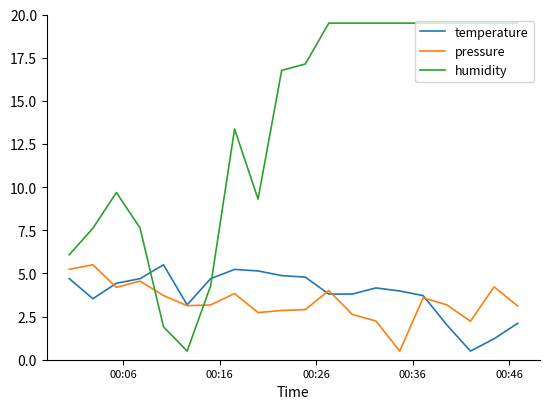

Which series has the largest range (max minus min)?

humidity